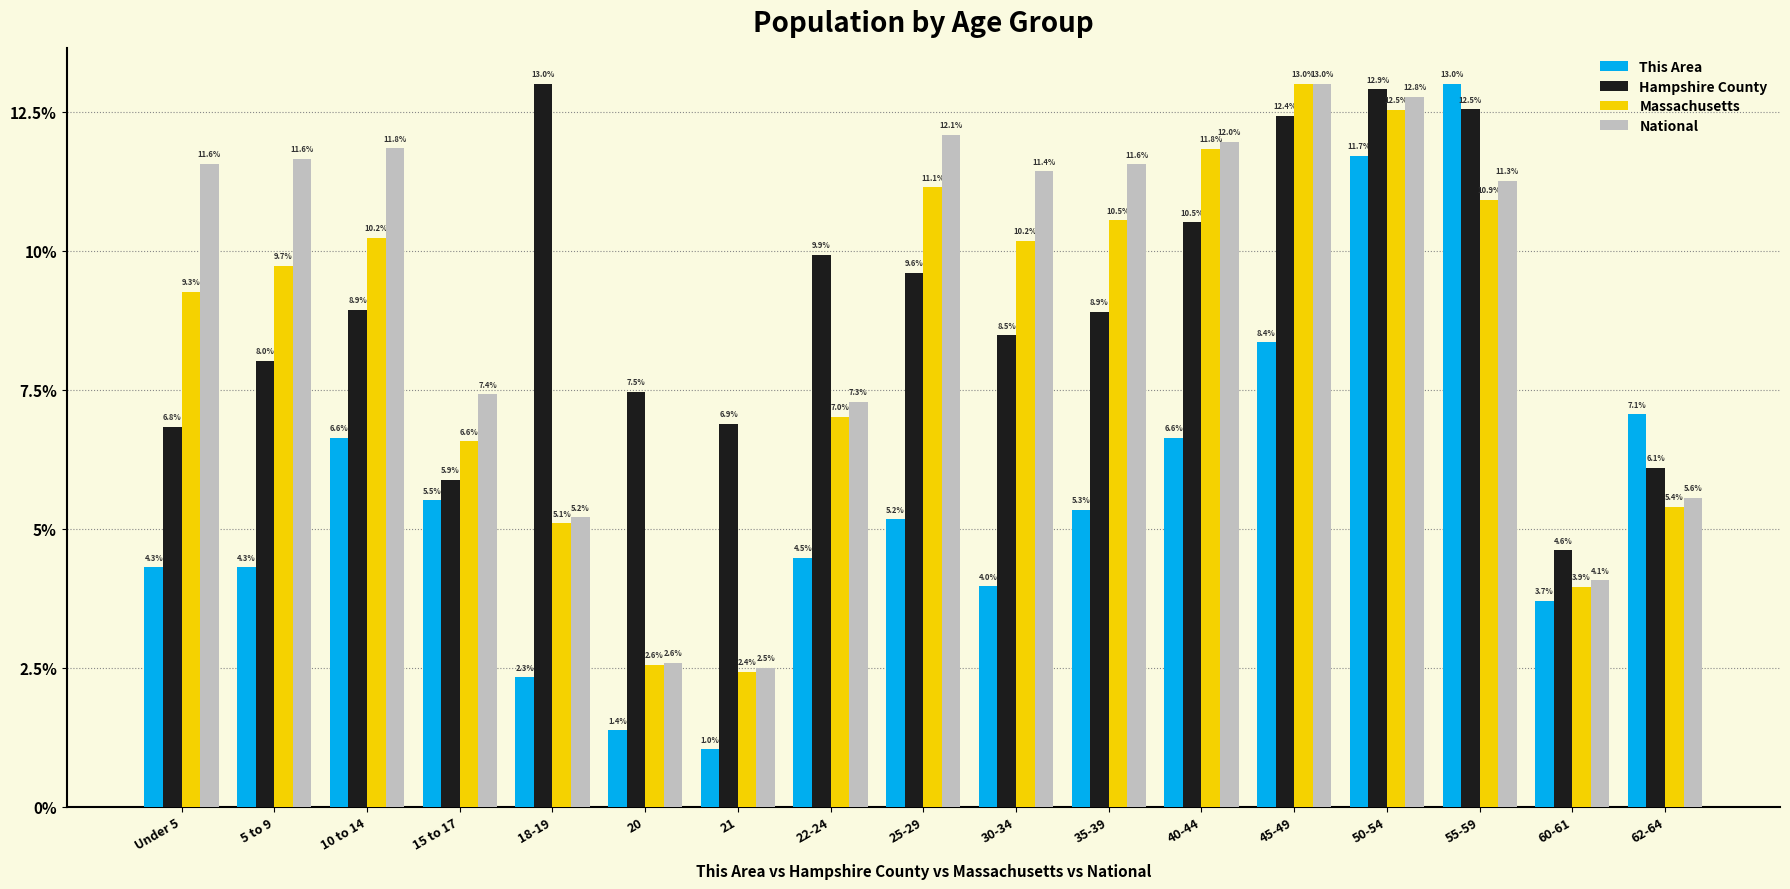

How many distinct data groups are displayed?

4